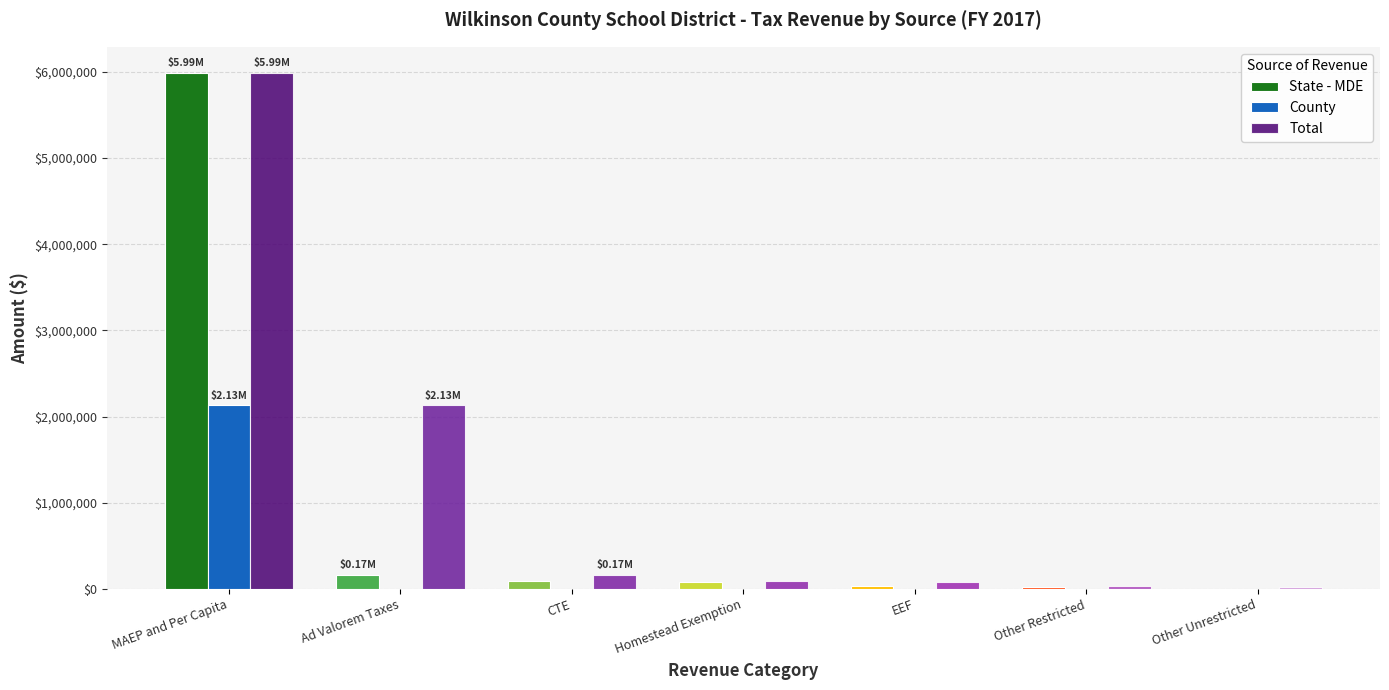

What is the maximum value shown in the chart?

5991485.0